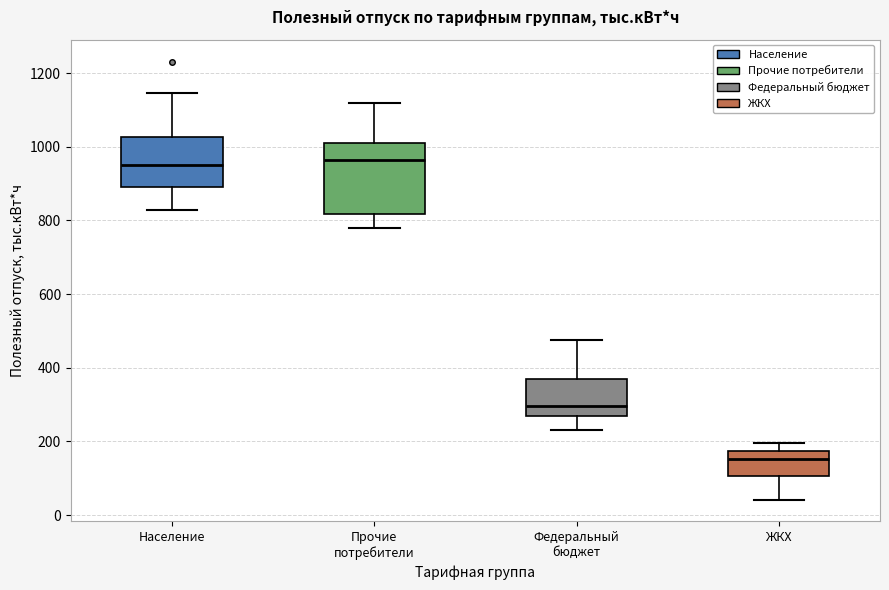

Comparing the boxes themselves (not the whiskers), which one is the tallest?

Прочие потребители